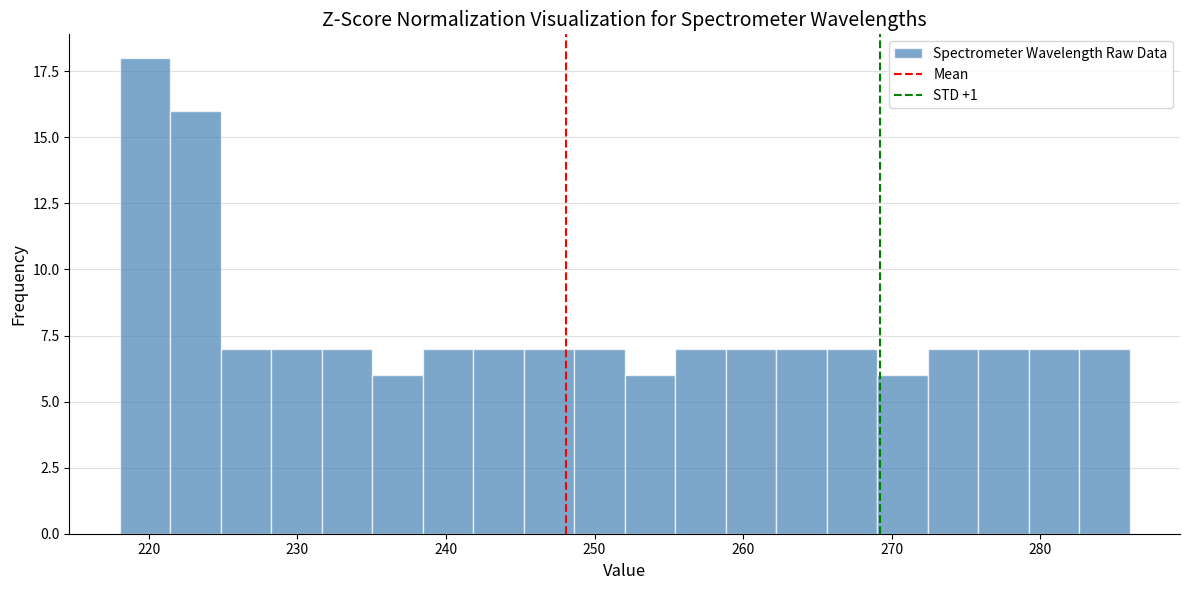

Read against the x-axis, roughly where is the centre of the tallest bar?

220